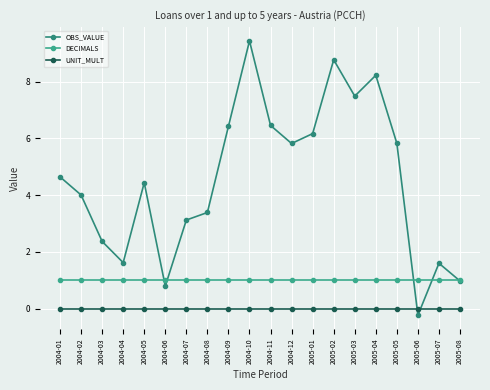

What is the greatest value displayed?

9.4